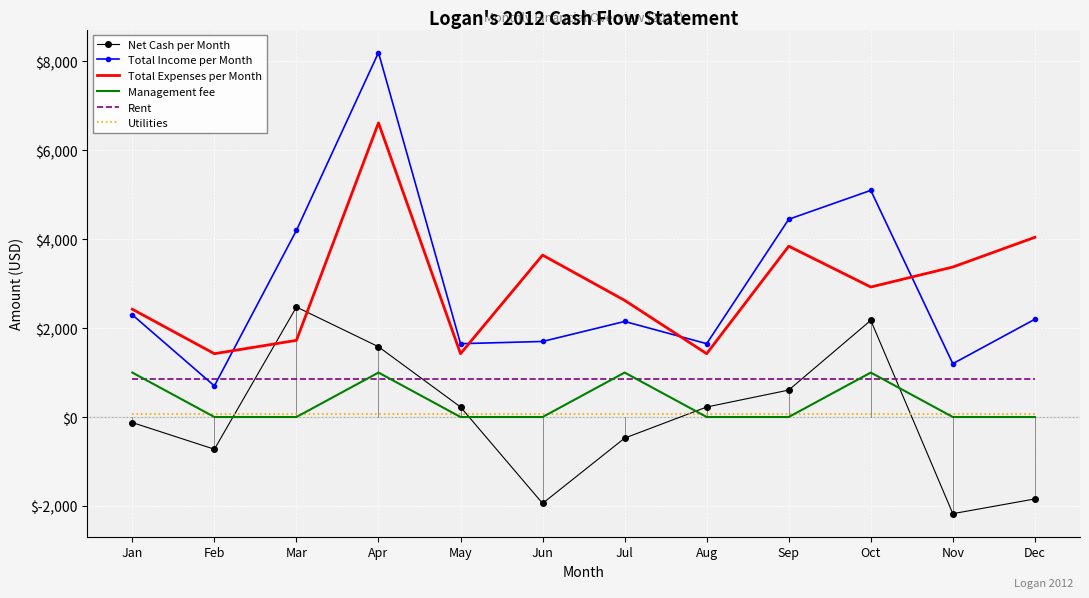

At which category is the sum across all series the highest?

Apr